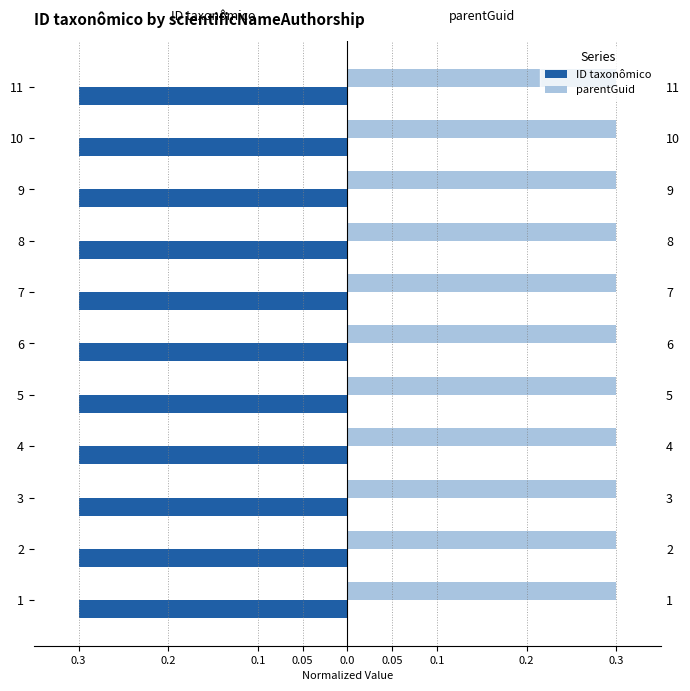

Reading left to right, transcribe all the data shown in this chart.

ID taxonômico: -0.3	-0.3	-0.3	-0.3	-0.3	-0.3	-0.3	-0.3	-0.3	-0.3	-0.3
parentGuid: 0.3	0.3	0.3	0.3	0.3	0.3	0.3	0.3	0.3	0.3	0.3